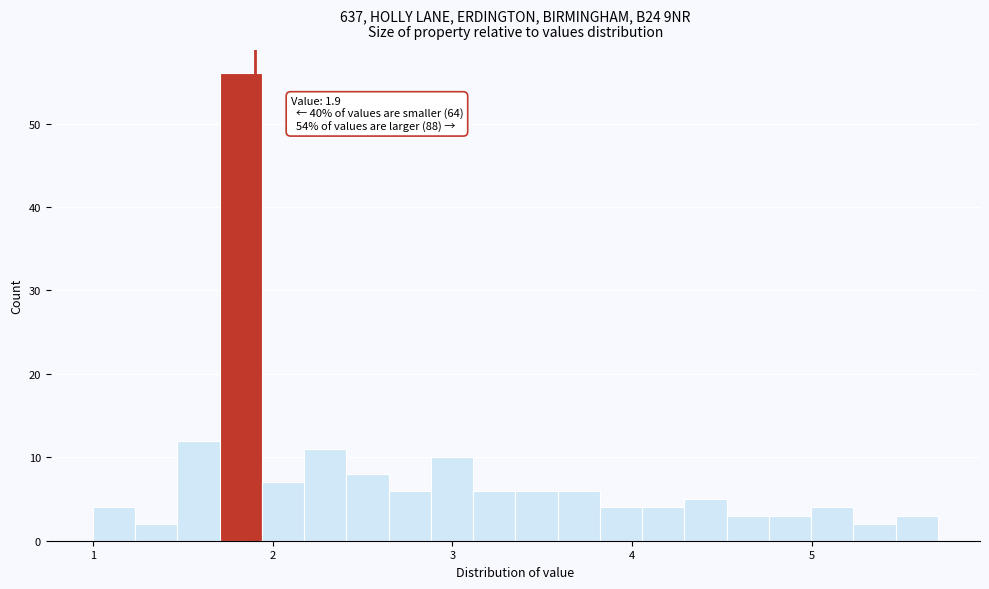

Read against the x-axis, roughly where is the centre of the tallest bar?

1.8